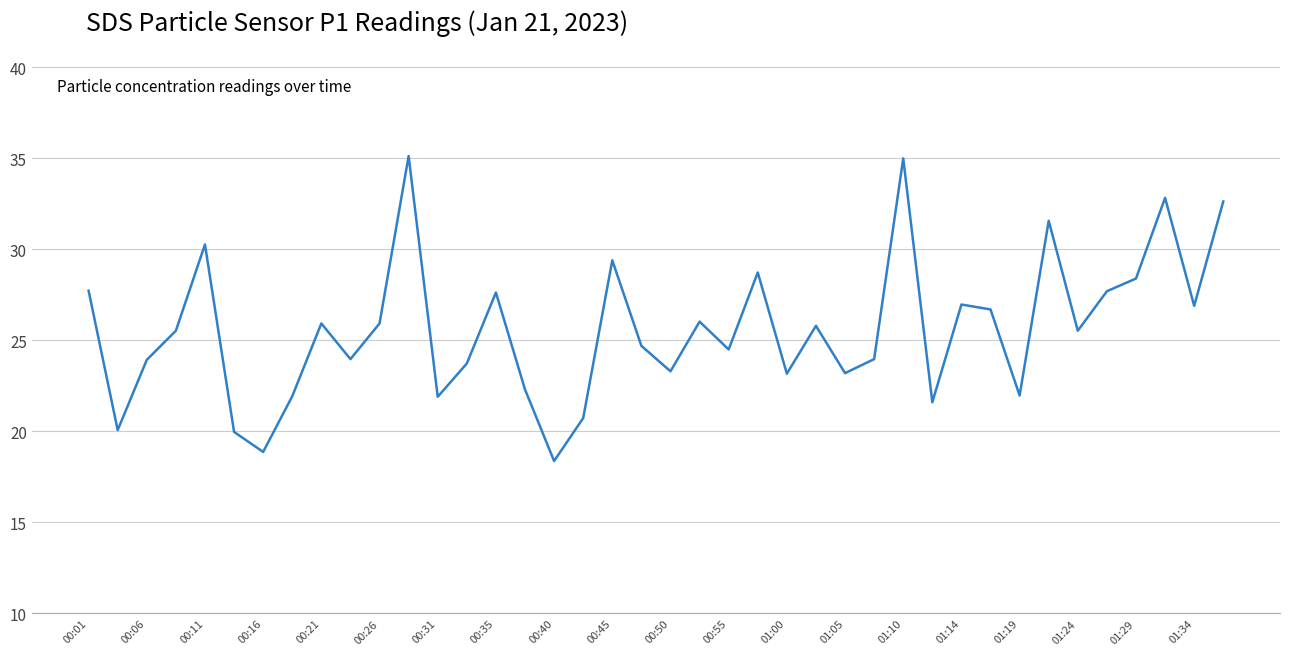

What is the smallest value displayed?

18.4